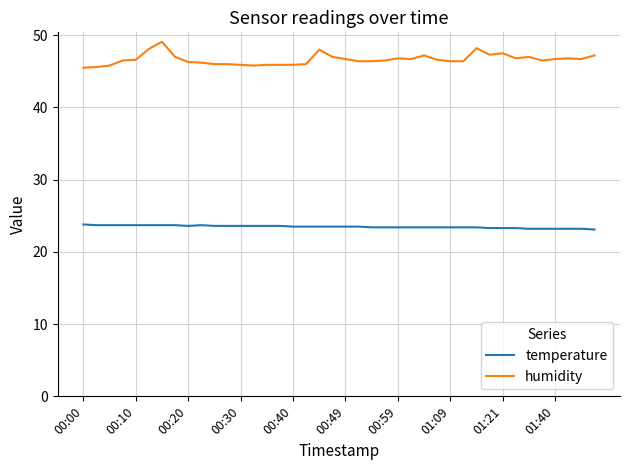

Which series has the largest range (max minus min)?

humidity